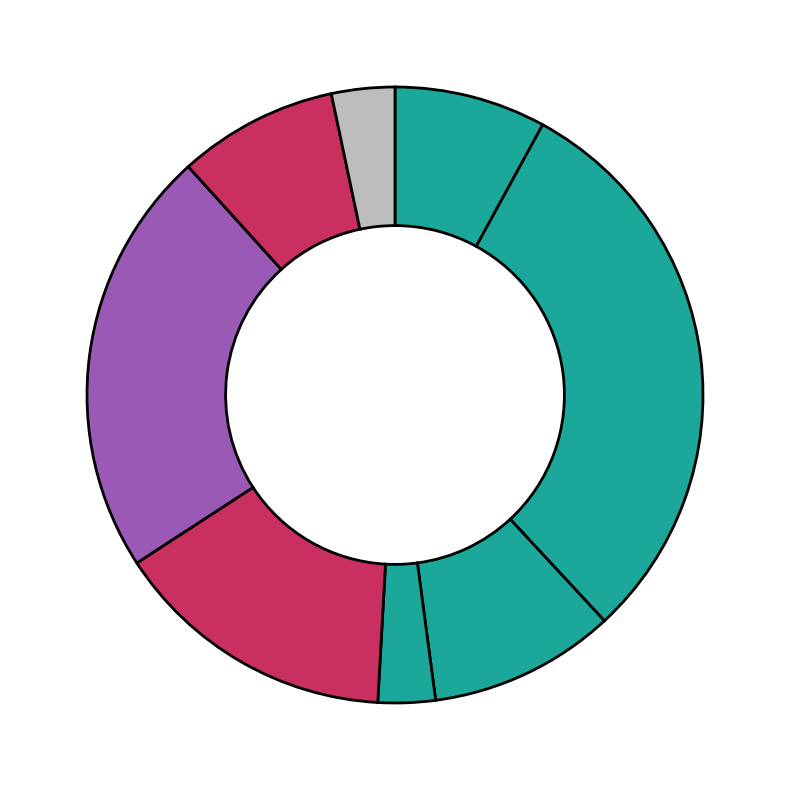

How many segments does this pie chart have?

8